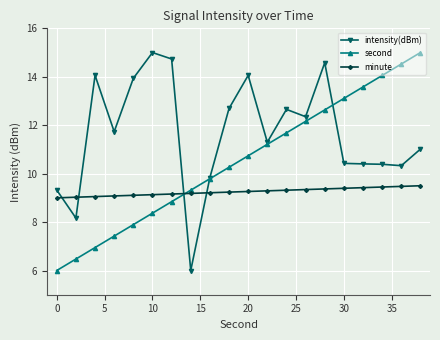

True or false: intensity(dBm) has more than 1 points higher than both neighbors.

True